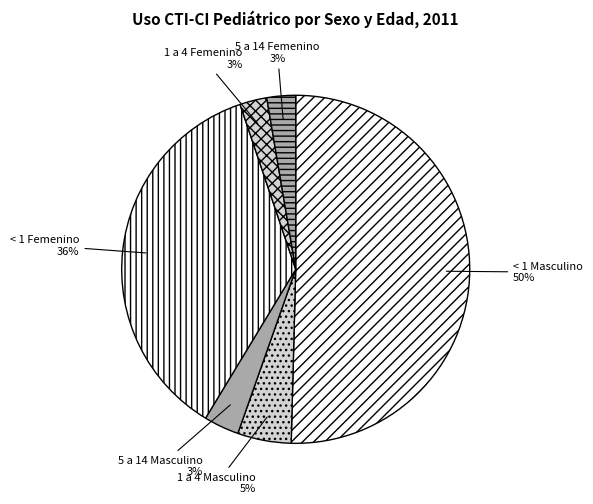

Which slice represents more than half of the pie?

< 1 Masculino